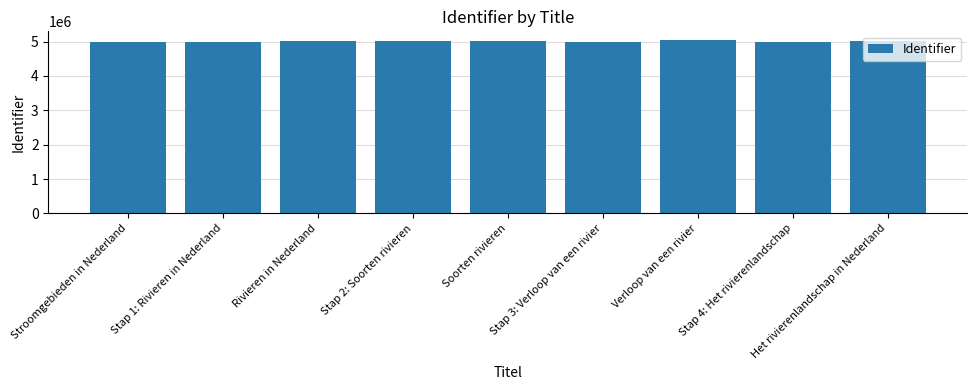

What is the label of the 5th bar from the right?

Soorten rivieren